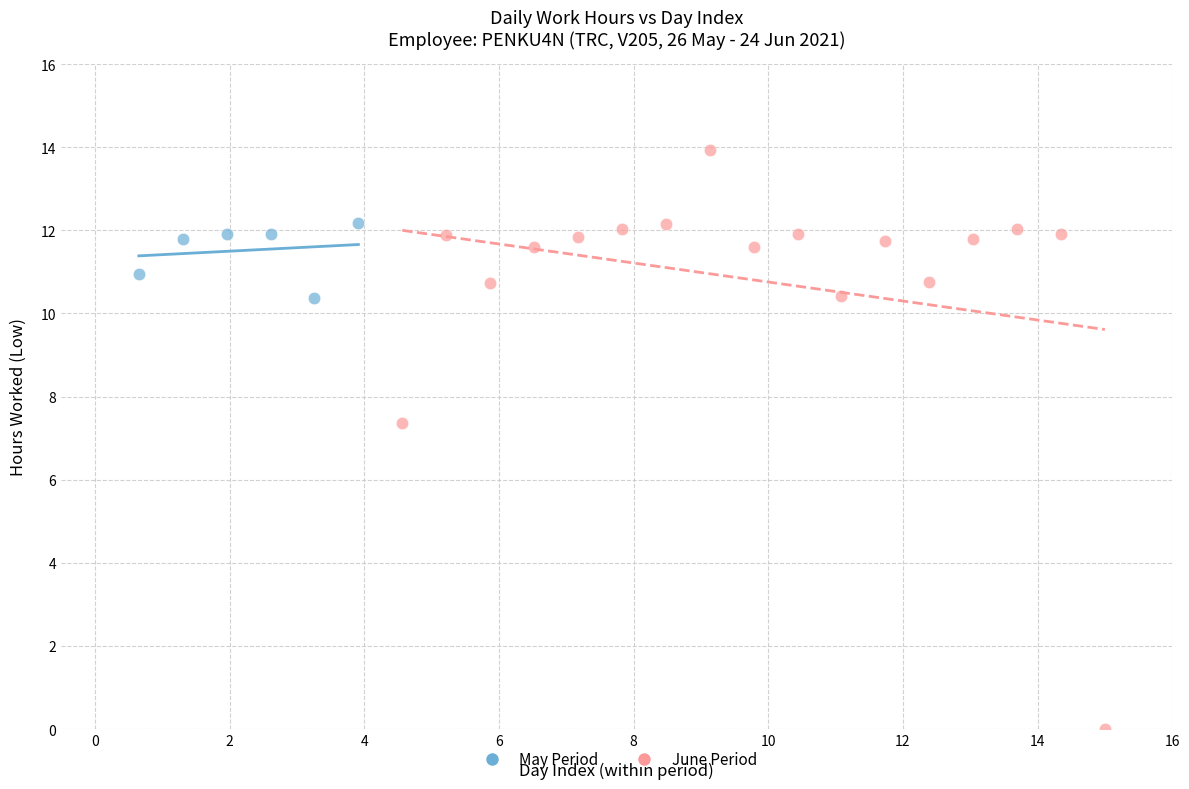

Which series has the largest Y range (max minus min)?

June Period